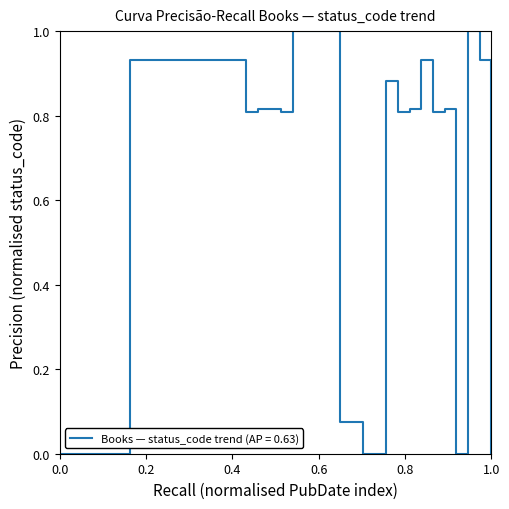

What is the greatest value displayed?

1.0